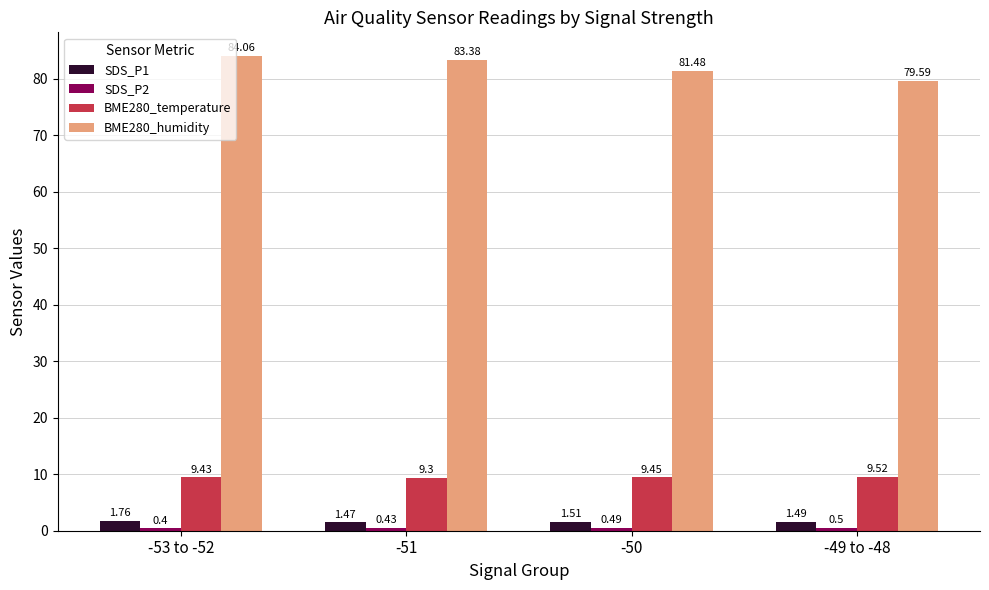

At which category is the sum across all series the highest?

-53 to -52